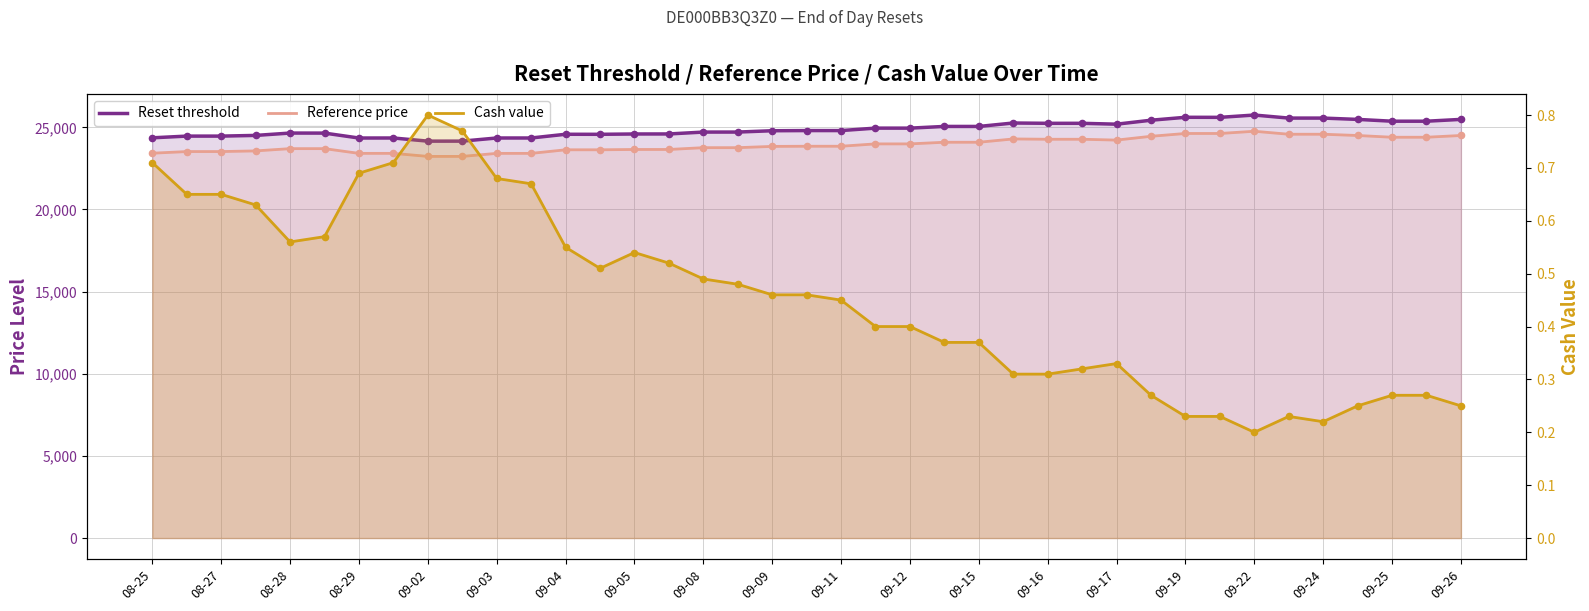

At how many categories does at least one series exceed 3141?

39